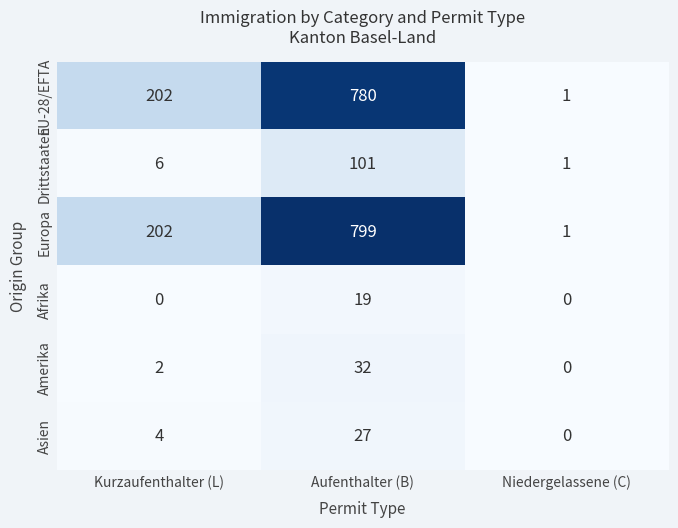

What is the sum of all Asien values?

31